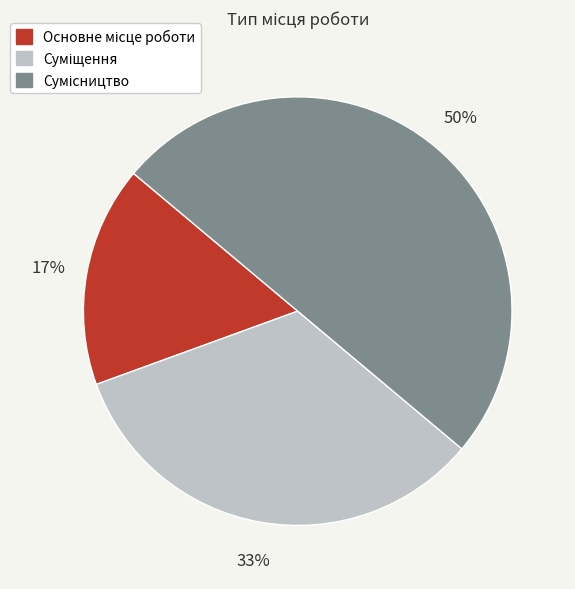

To the nearest percent, what is the average slice percentage?

33%